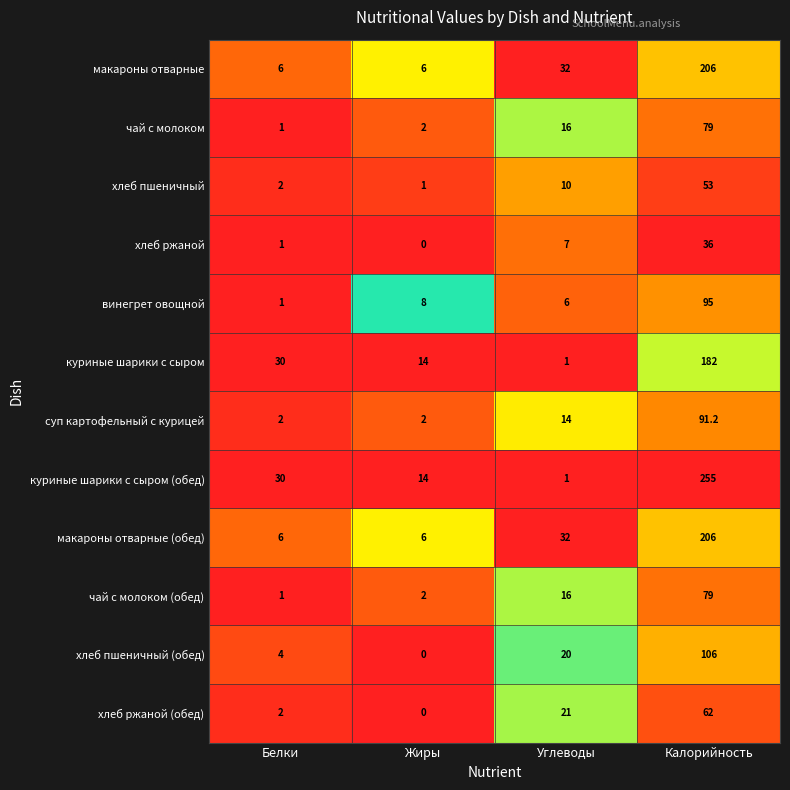

List the labels in order of хлеб ржаной value, smallest first.

Жиры, Белки, Углеводы, Калорийность